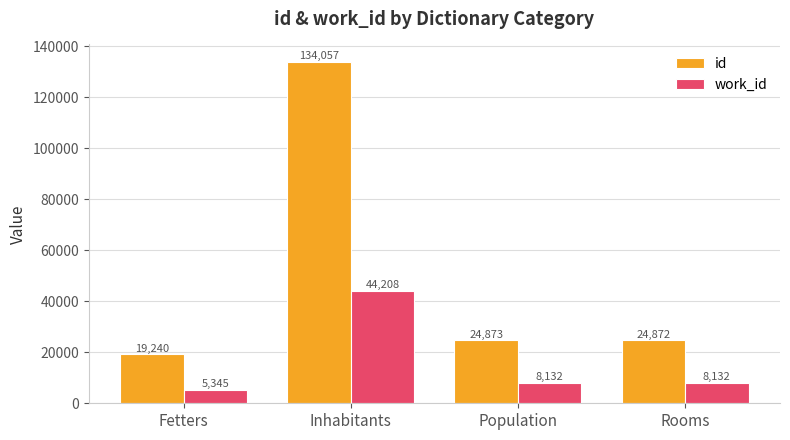

The id series shows 15910 at Population. True or false?

False